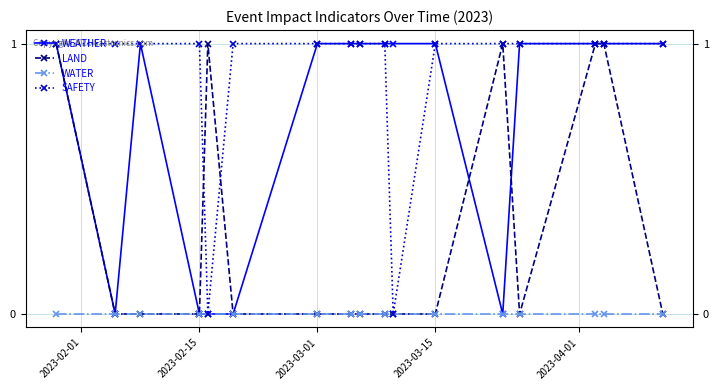

List the series in order of their overall mean, highest first.

SAFETY, WEATHER, LAND, WATER